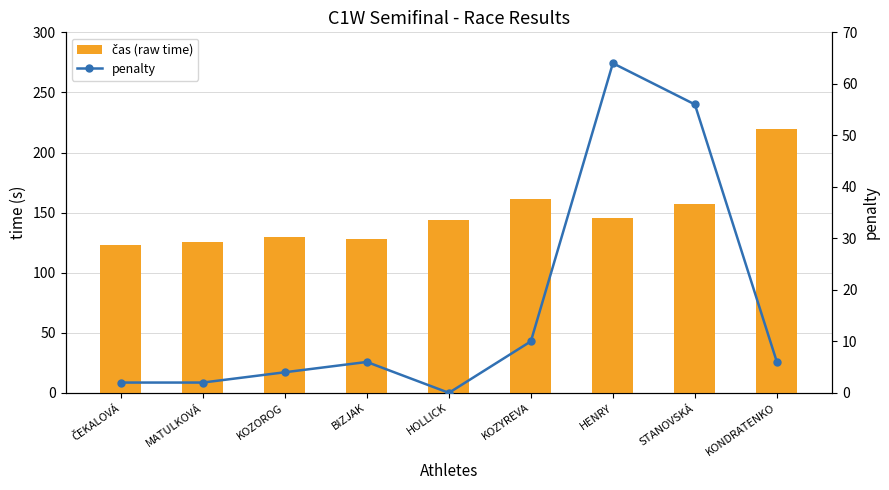

List the labels in order of penalty value, smallest first.

HOLLICK, ČEKALOVÁ, MATULKOVÁ, KOZOROG, BIZJAK, KONDRATENKO, KOZYREVA, STANOVSKÁ, HENRY